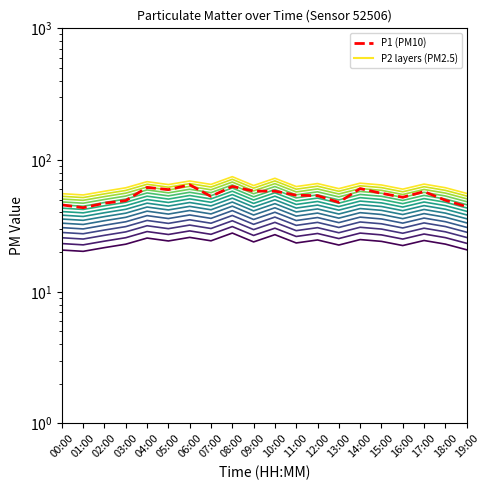

The value of P2 at 02:00 is 29.4. True or false?

True